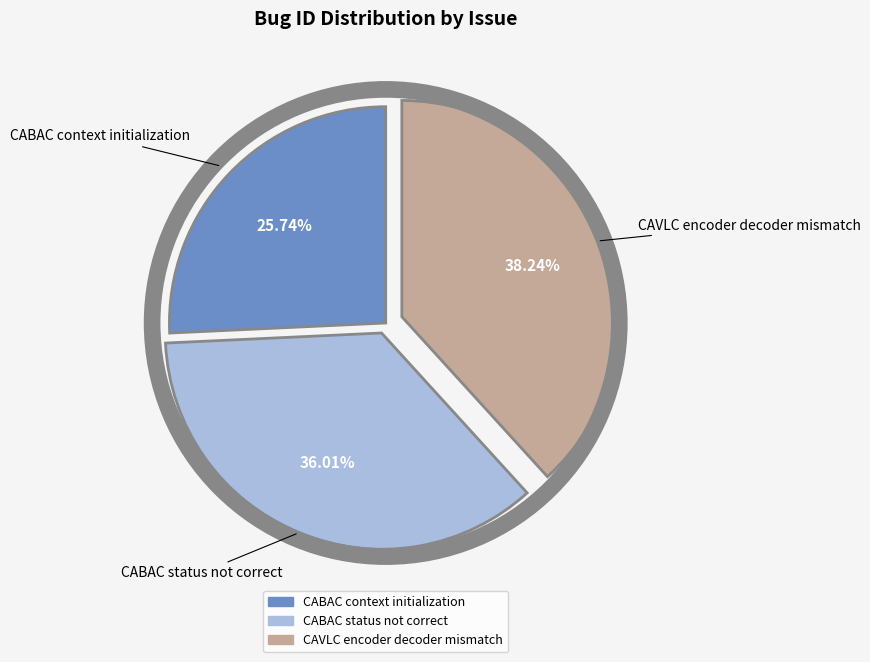

Which has a higher value, CABAC status not correct or CAVLC encoder decoder mismatch?

CAVLC encoder decoder mismatch